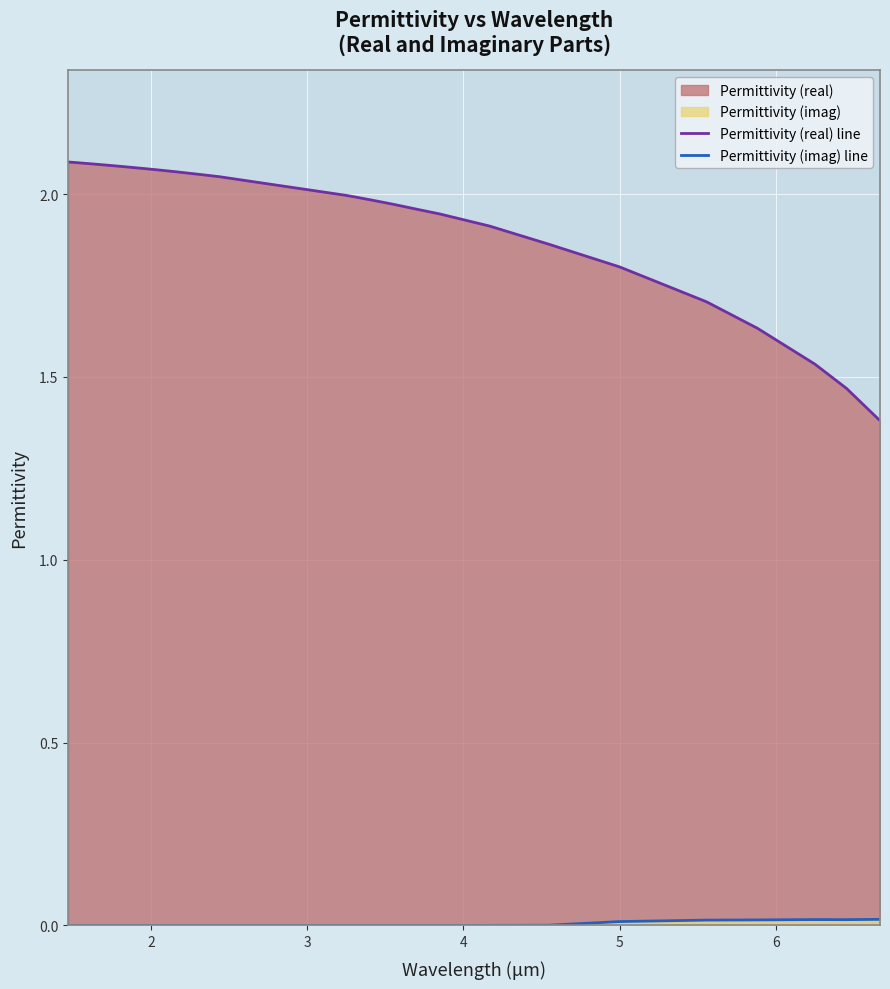

Reading left to right, extract all data points from this chart.

Permittivity (real) line: 2.1	2.1	2.1	2.1	2.1	2.1	2.1	2.1	2.1	2.1	2.1	2.0	2.0	2.0	2.0	2.0	2.0	2.0	2.0	1.9	1.9	1.9	1.8	1.7	1.6	1.5	1.5	1.4
Permittivity (imag) line: 0.0	0.0	0.0	0.0	0.0	0.0	0.0	0.0	0.0	0.0	0.0	0.0	0.0	0.0	0.0	0.0	0.0	0.0	0.0	0.0	0.0	0.0	0.0	0.0	0.0	0.0	0.0	0.0